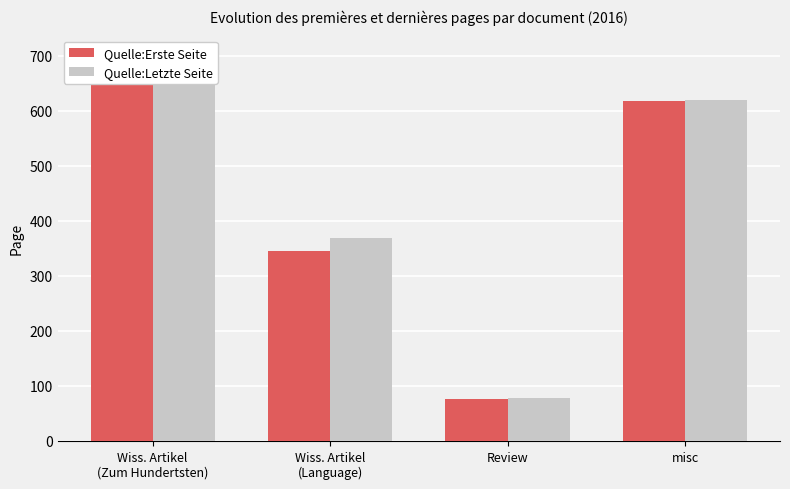

How many values in the Quelle:Letzte Seite series exceed 619?

1